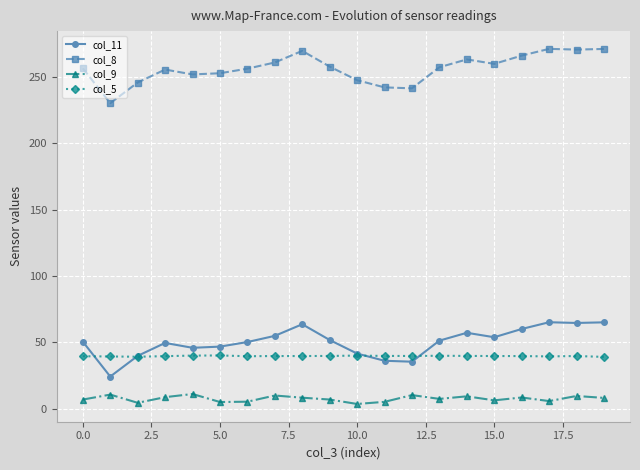

Rank the series by their maximum value, from lowest to highest.

col_9, col_5, col_11, col_8